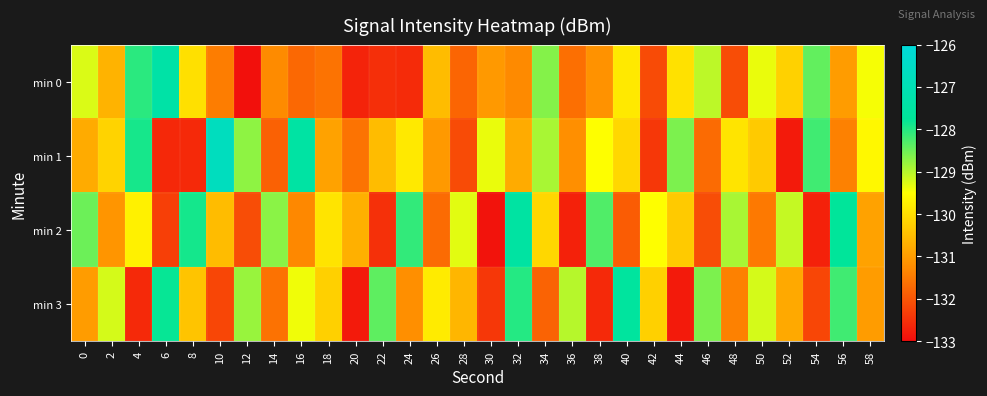

What is the difference between the highest and lowest values at 50?

2.3